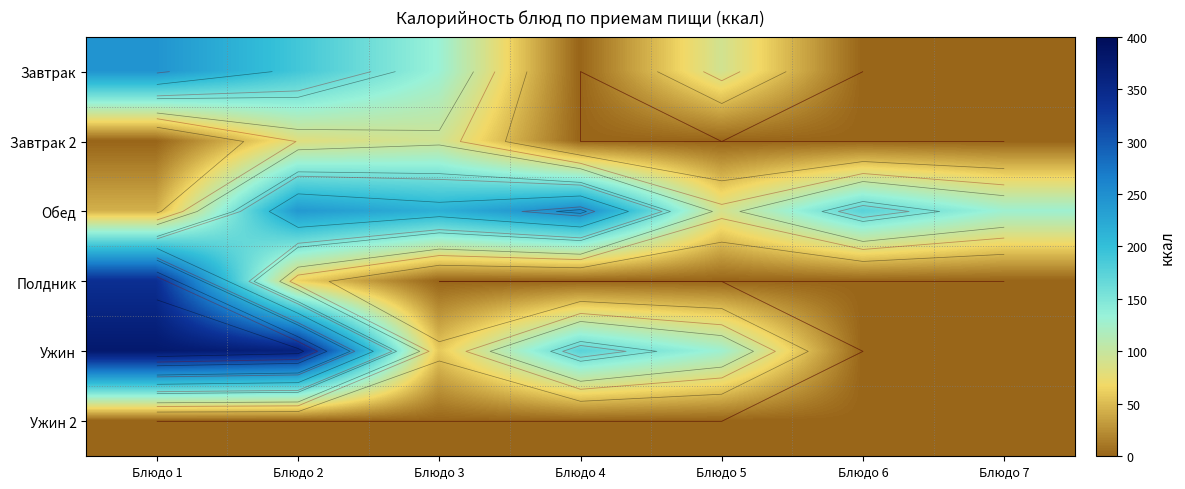

How many categories are shown in the chart?

7